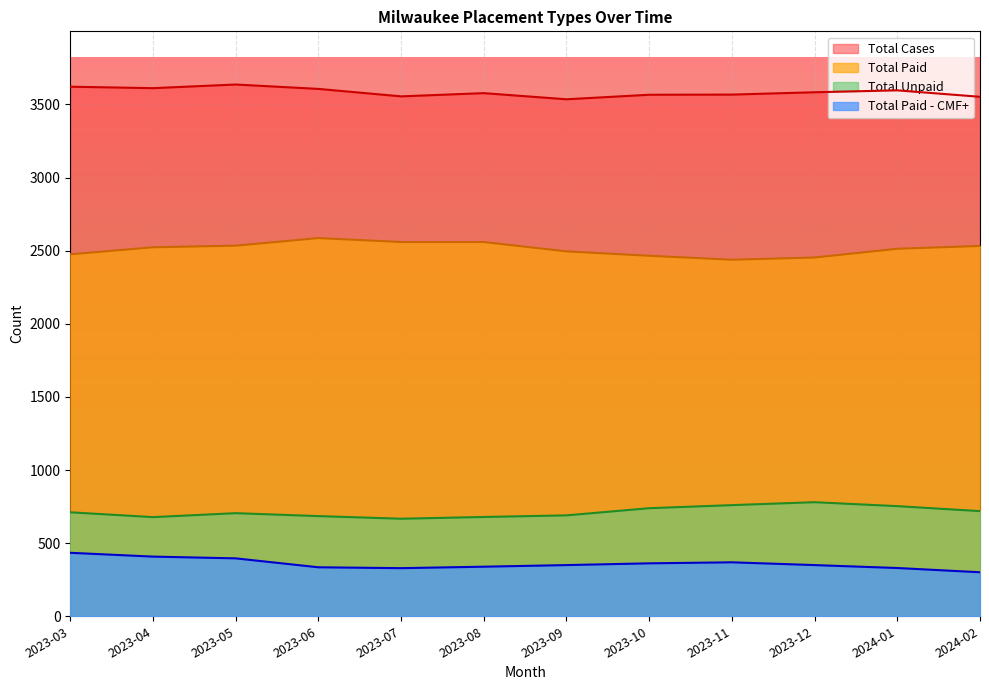

Which series changed the most between 2023-03 and 2023-05?

Total Paid